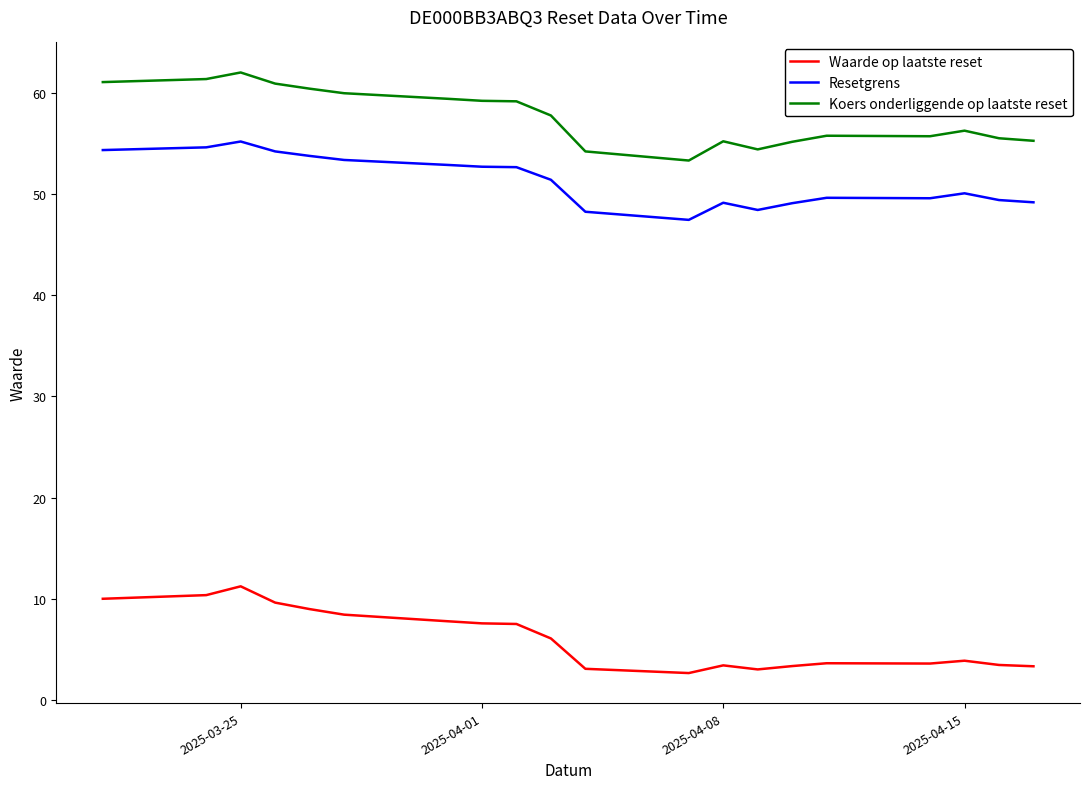

List the series in order of their peak value, lowest first.

Waarde op laatste reset, Resetgrens, Koers onderliggende op laatste reset